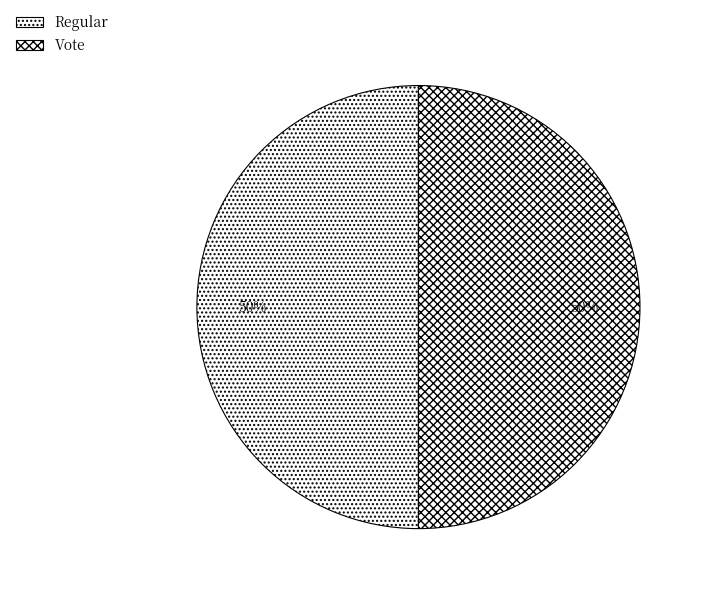

What percentage is the Vote slice, to the nearest percent?

50%